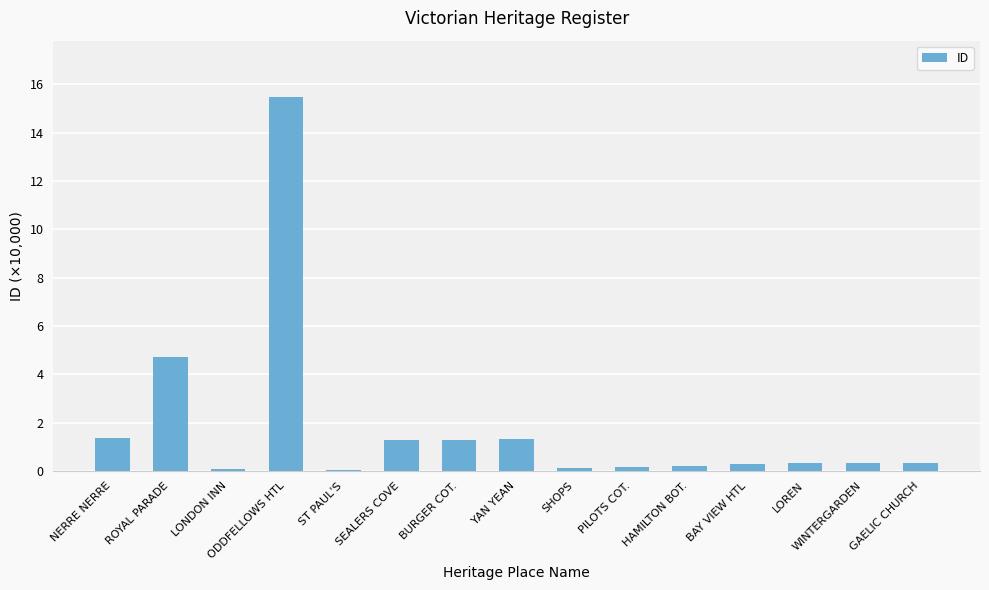

Which has a higher value, GAELIC CHURCH or SEALERS COVE?

SEALERS COVE